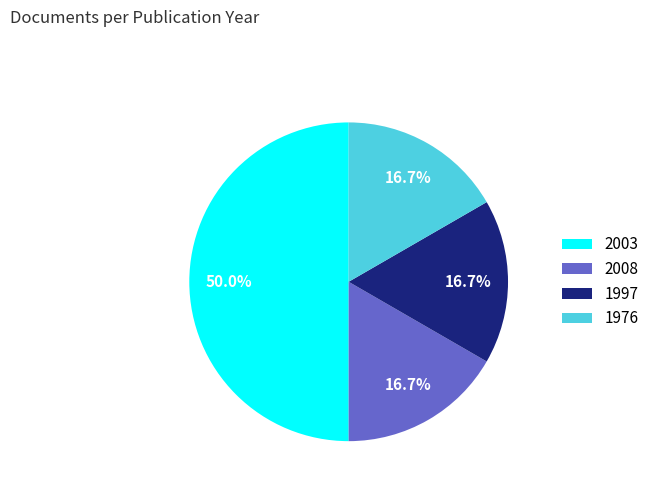

Which has a higher value, 1997 or 2003?

2003